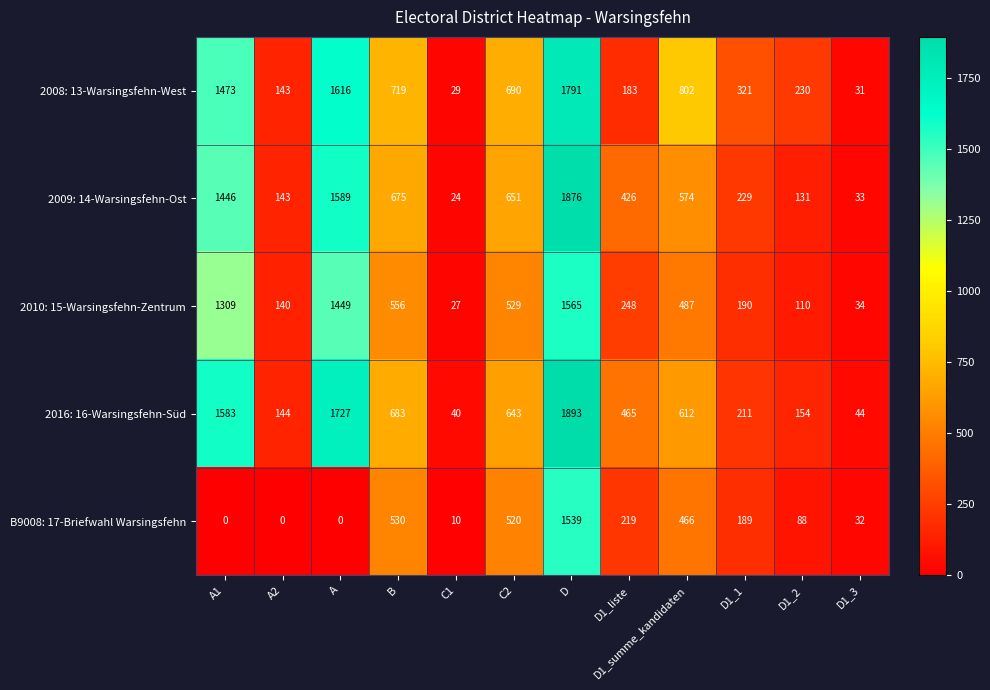

What is the maximum value for 2009: 14-Warsingsfehn-Ost?

1876